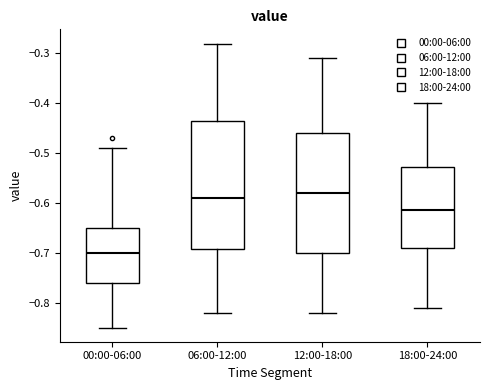

Reading left to right, read every box against the y-axis: the position of its median line, the range the box covers, and the ends of its whiskers. The values are not printed on the chart, so give them approximately, as read against the axis.

00:00-06:00: median -0.70, box -0.76 to -0.65, whiskers -0.85 to -0.49
06:00-12:00: median -0.59, box -0.69 to -0.43, whiskers -0.82 to -0.28
12:00-18:00: median -0.58, box -0.70 to -0.46, whiskers -0.82 to -0.31
18:00-24:00: median -0.61, box -0.69 to -0.53, whiskers -0.81 to -0.40